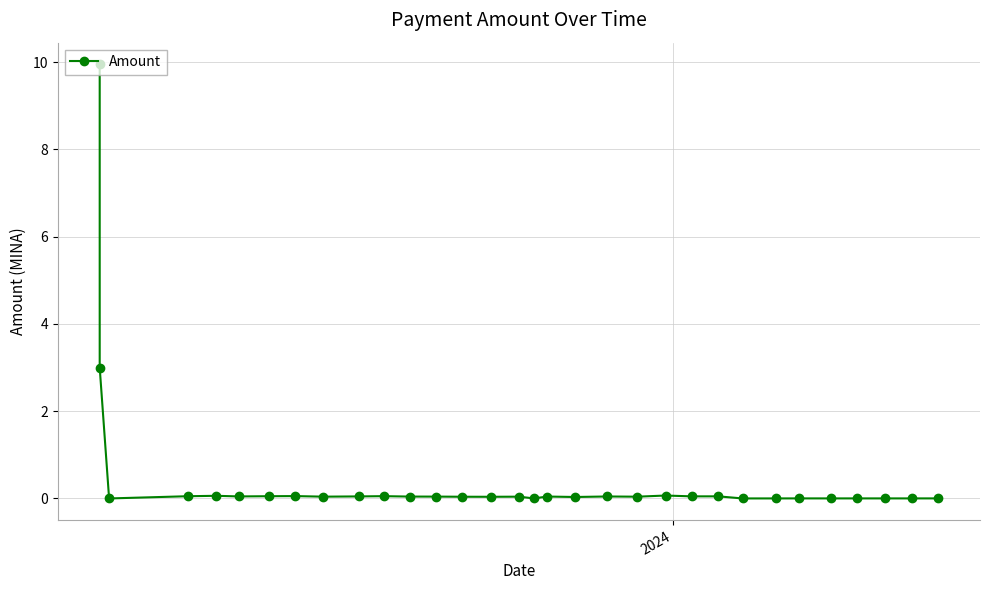

How many lines are shown in the chart?

1